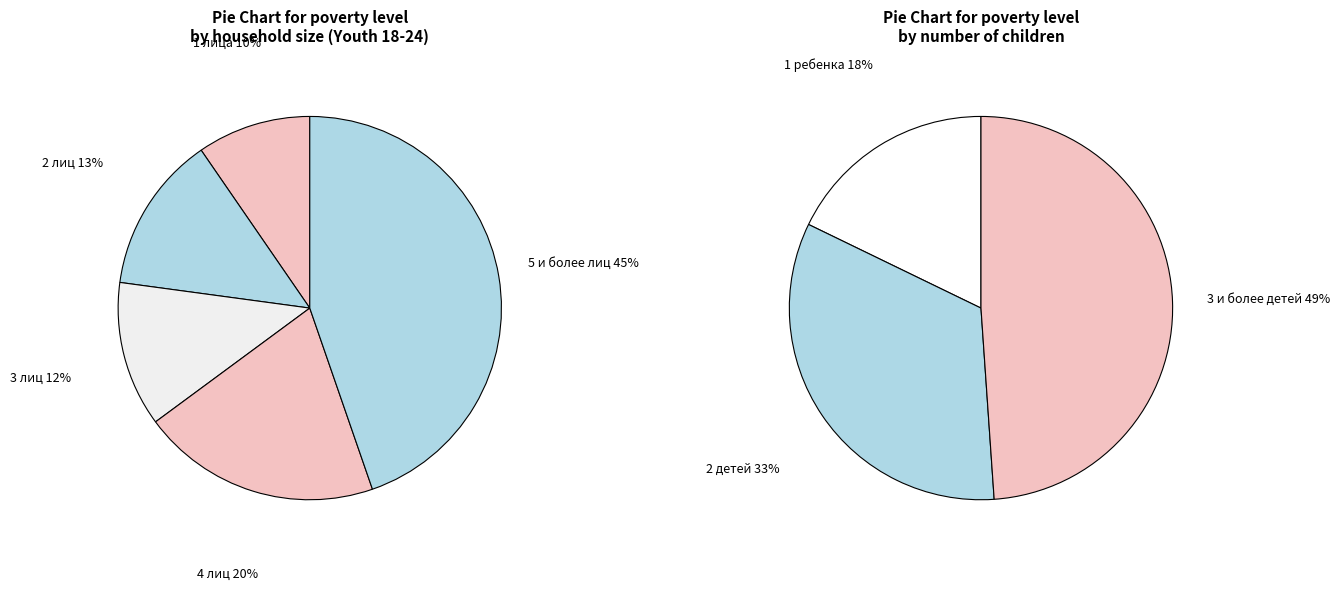

Is the sum of 4 лиц and 3 лиц greater than half?

No